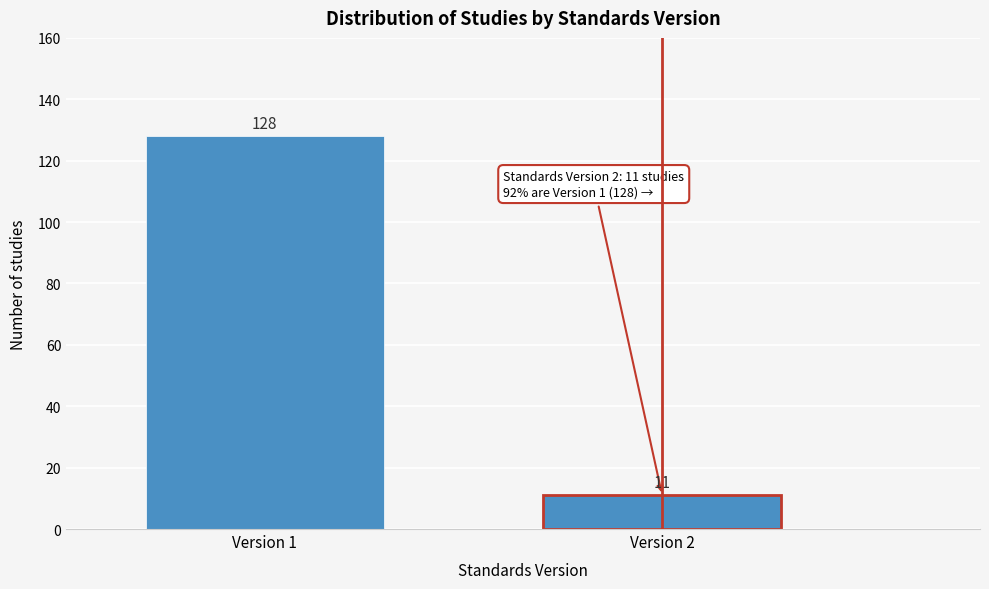

Reading left to right, transcribe all the data shown in this chart.

128	11